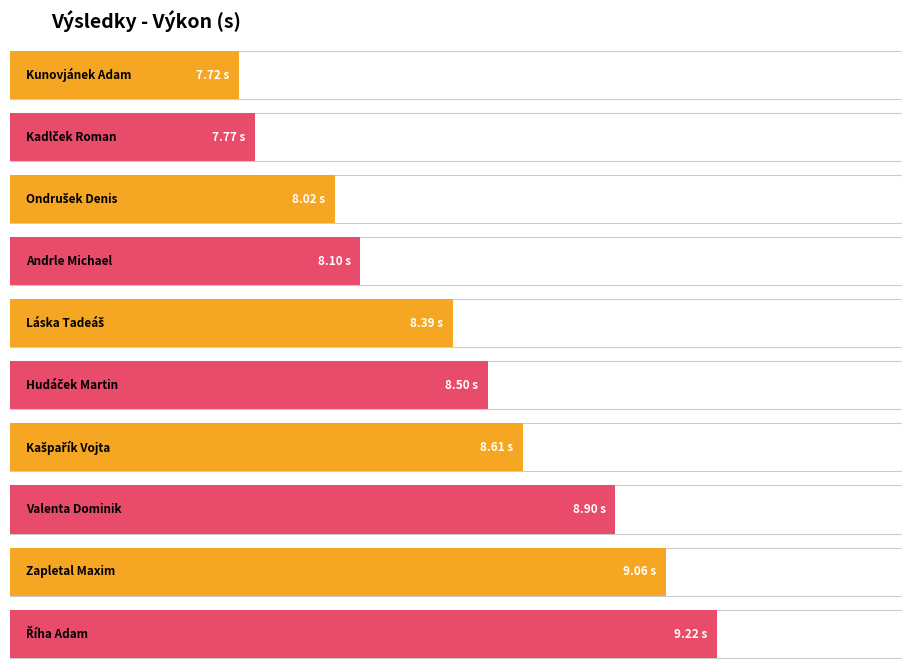

Reading left to right, what are all the values shown in this chart?

7.7	7.8	8.0	8.1	8.4	8.5	8.6	8.9	9.1	9.2